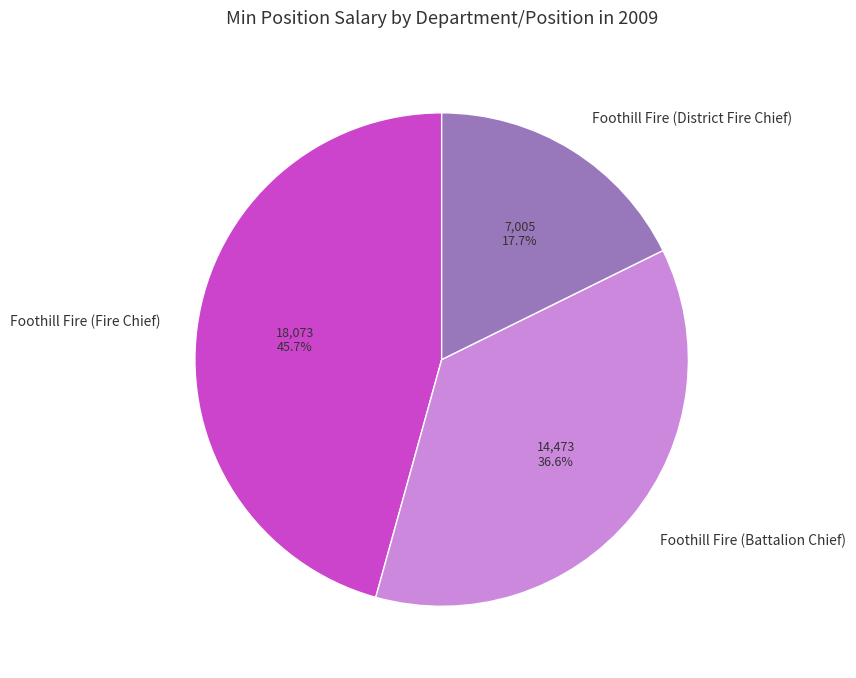

The Foothill Fire (Fire Chief) slice represents 55% of the pie. True or false?

False